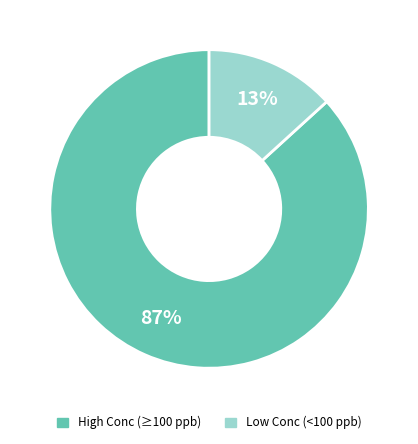

Does any single category account for the majority?

Yes